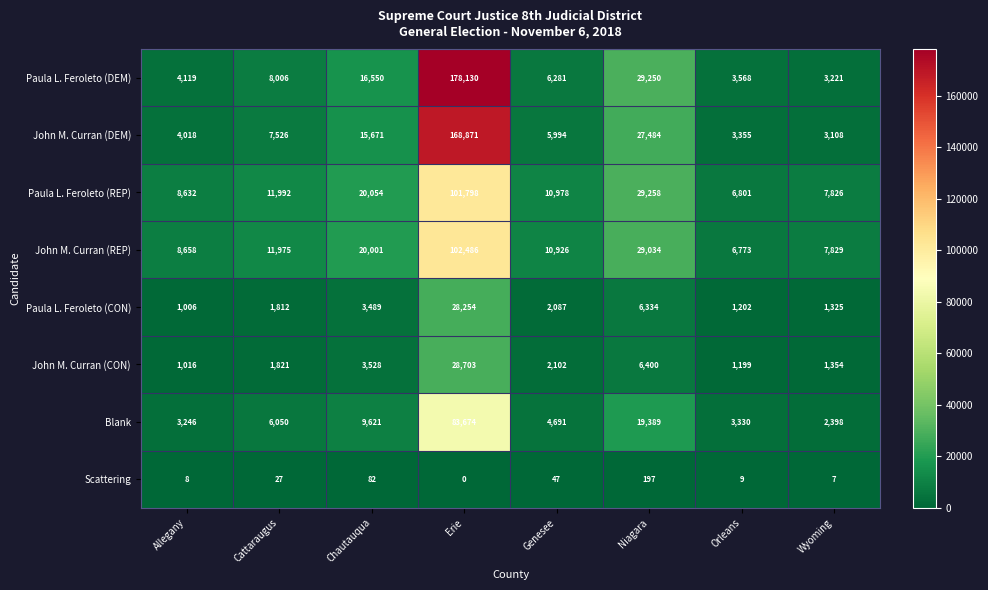

What is the difference between the second highest and minimum values in the Paula L. Feroleto (REP) series?

22457